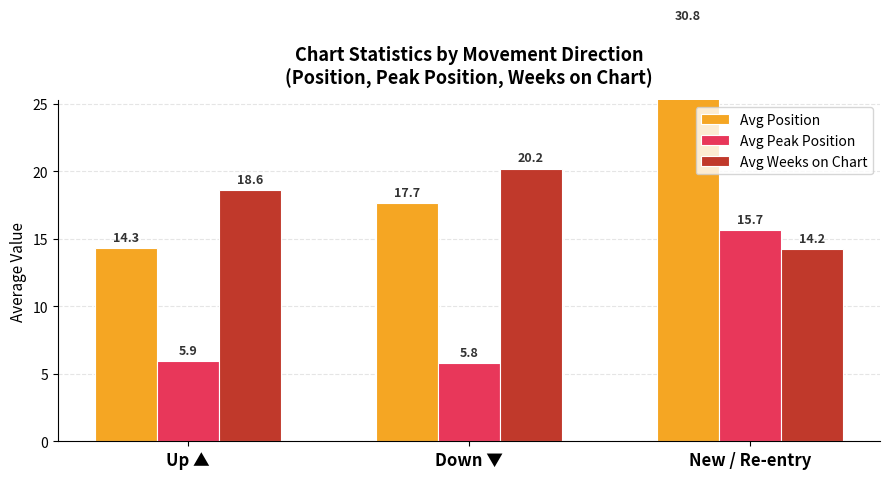

What is the sum of the Avg Weeks on Chart values at Down ▼ and Up ▲?

38.8